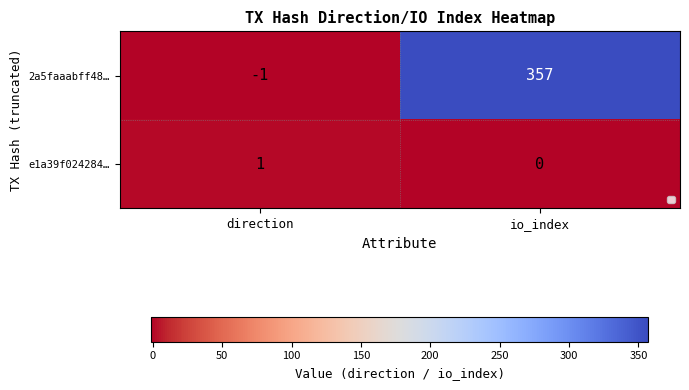

Which has a higher value, io_index or direction?

io_index